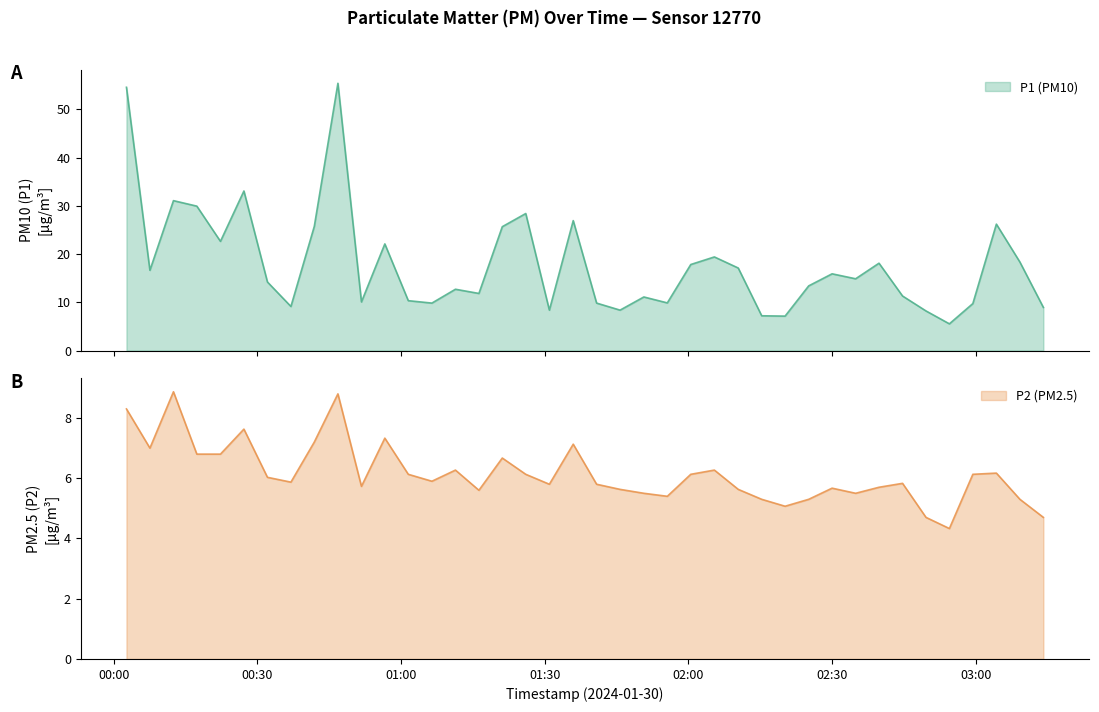

What is the difference between the highest and lowest values at 2024-01-30T00:56:36?

14.8